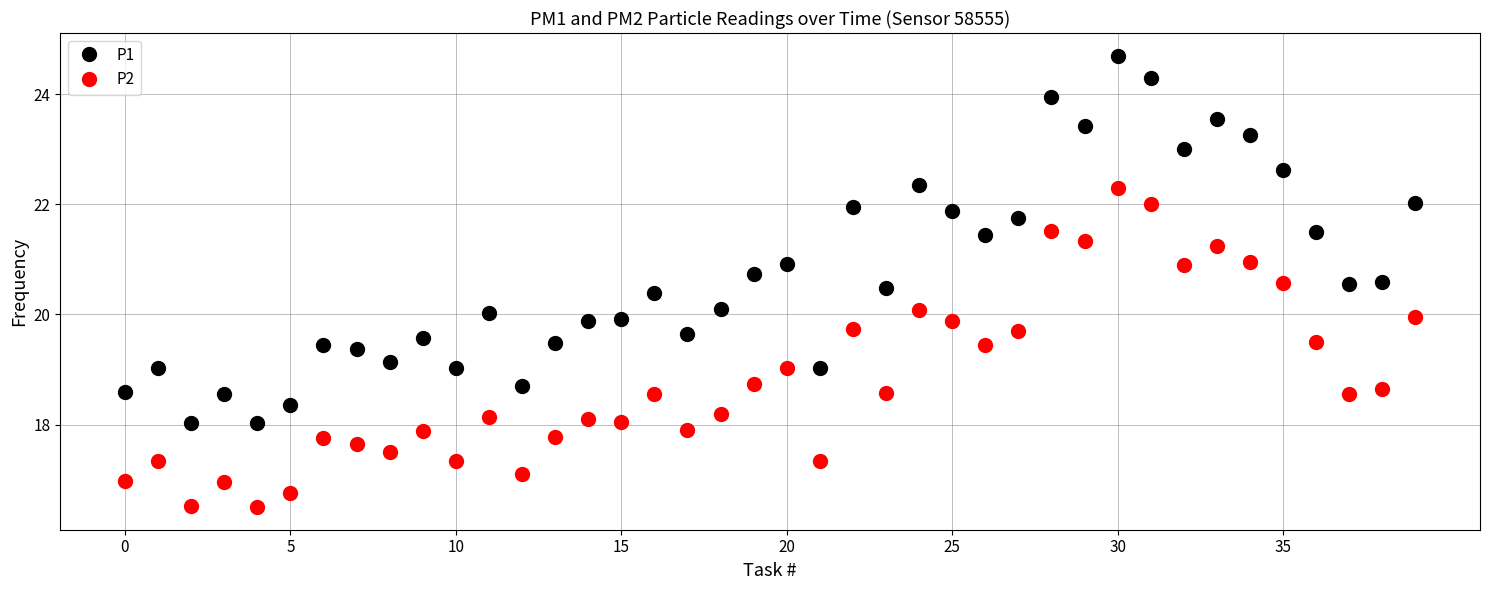

What is the value of the P2 point at the 3rd from the left?

16.5